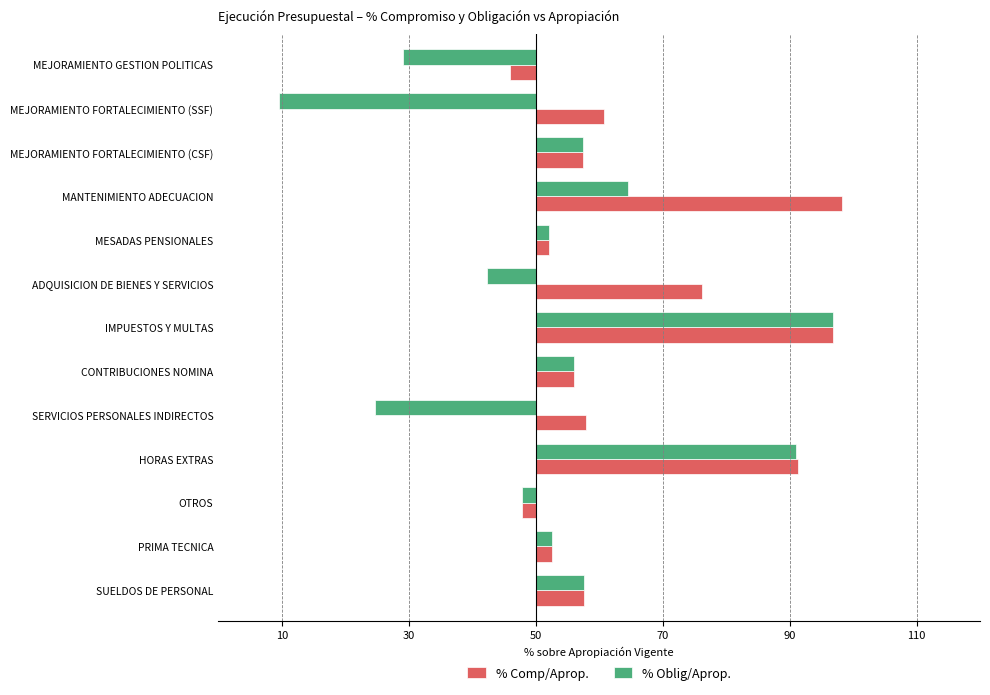

Reading left to right, transcribe all the data shown in this chart.

% Comp/Aprop.: 7.7	2.6	-2.1	41.3	7.9	6.0	46.9	26.2	2.0	48.3	7.4	10.8	-4.0
% Oblig/Aprop.: 7.6	2.6	-2.1	41.0	-25.3	6.0	46.9	-7.7	2.0	14.5	7.4	-40.4	-20.9